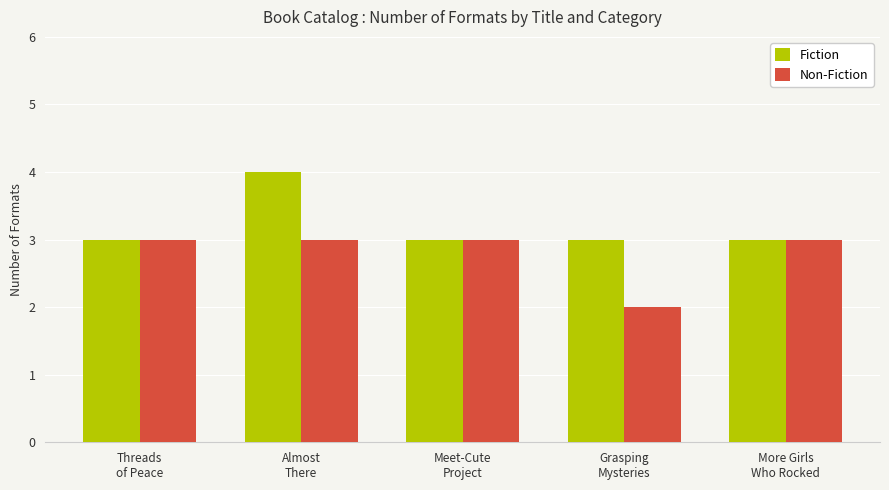

What are all the series names shown in the legend?

Fiction, Non-Fiction